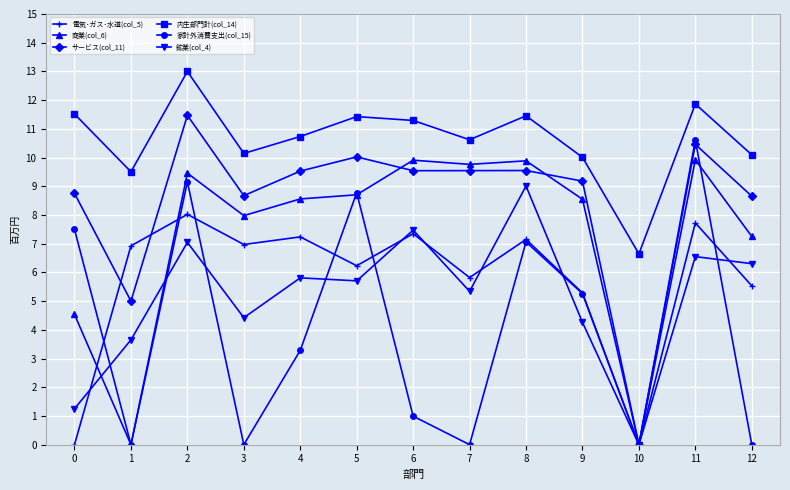

What is the total value across all series at 8?

54.1